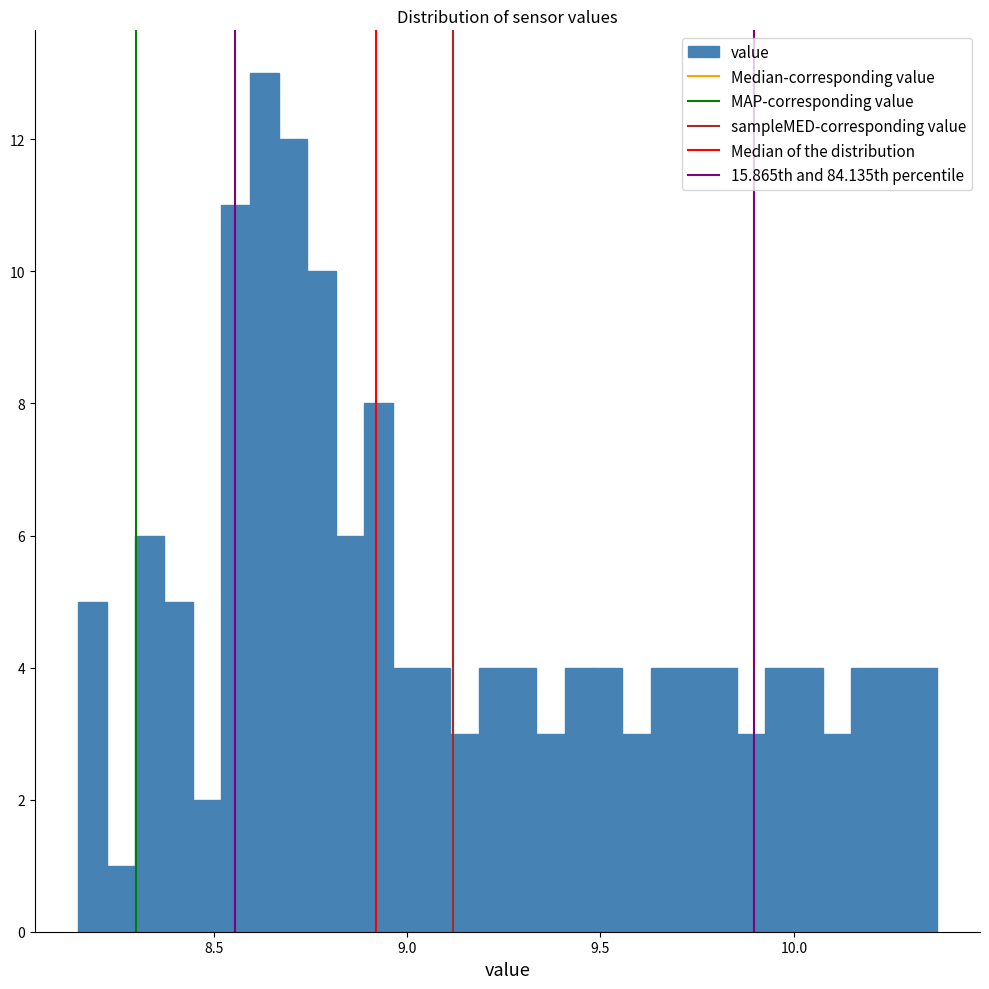

Read against the x-axis, roughly where is the centre of the tallest bar?

8.65